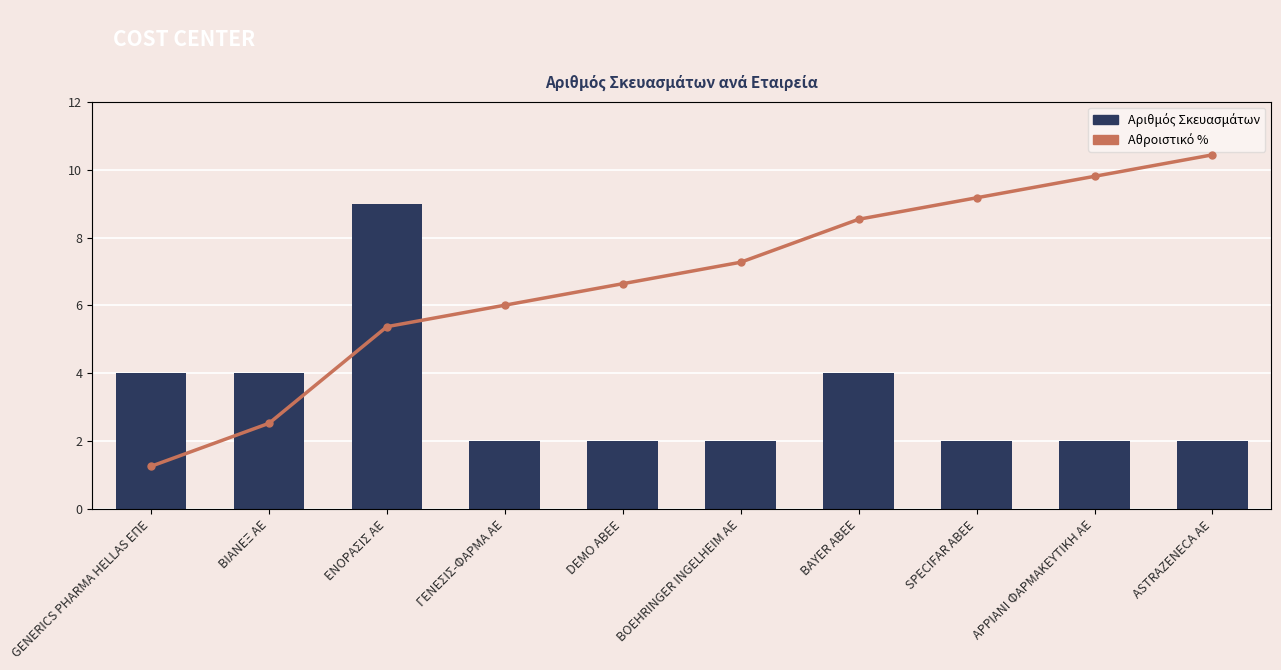

List the series in order of their overall mean, highest first.

Αθροιστικό %, Αριθμός Σκευασμάτων